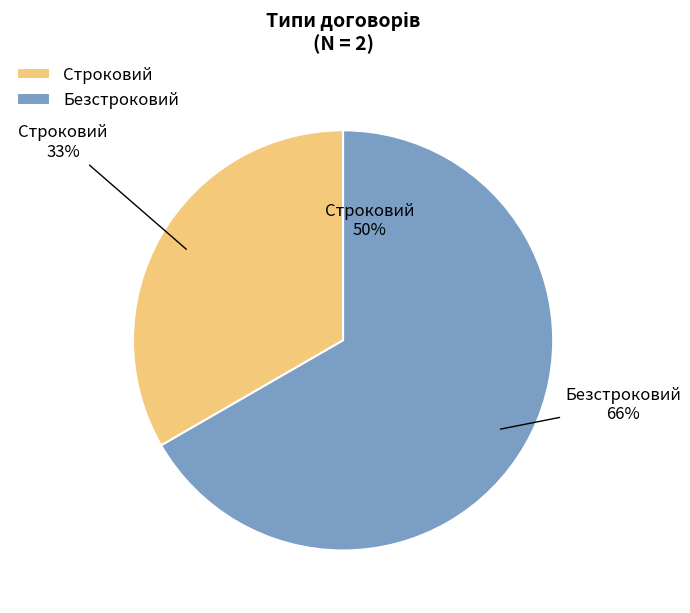

Count the number of slices in the pie.

2